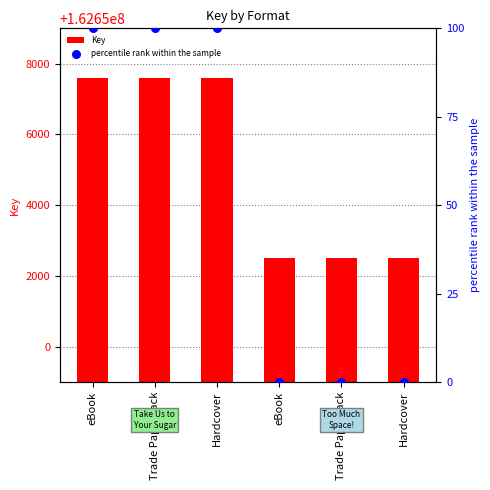

Which series has the widest spread of Y values?

Key